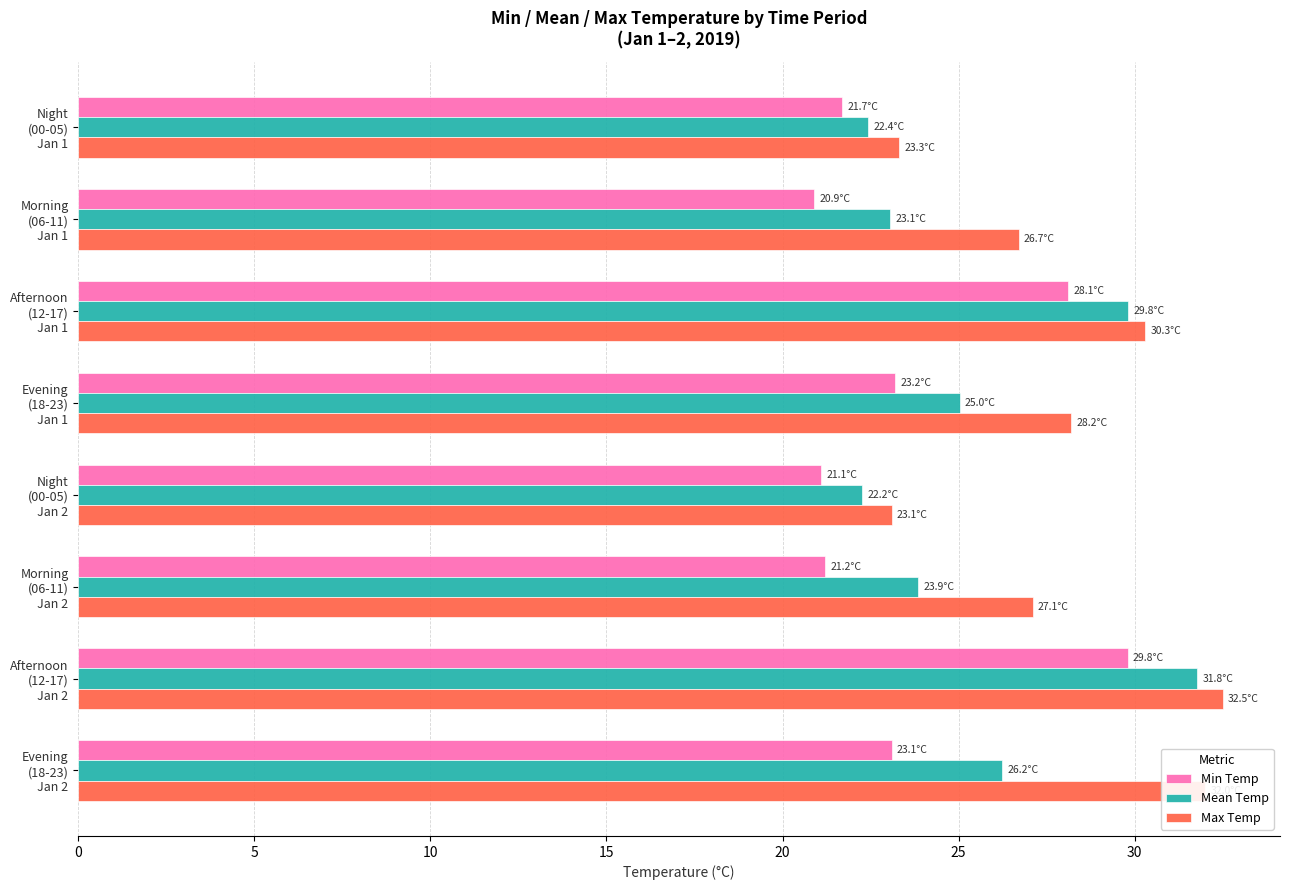

What is the difference between the maximum and minimum values in the Max Temp series?

9.4